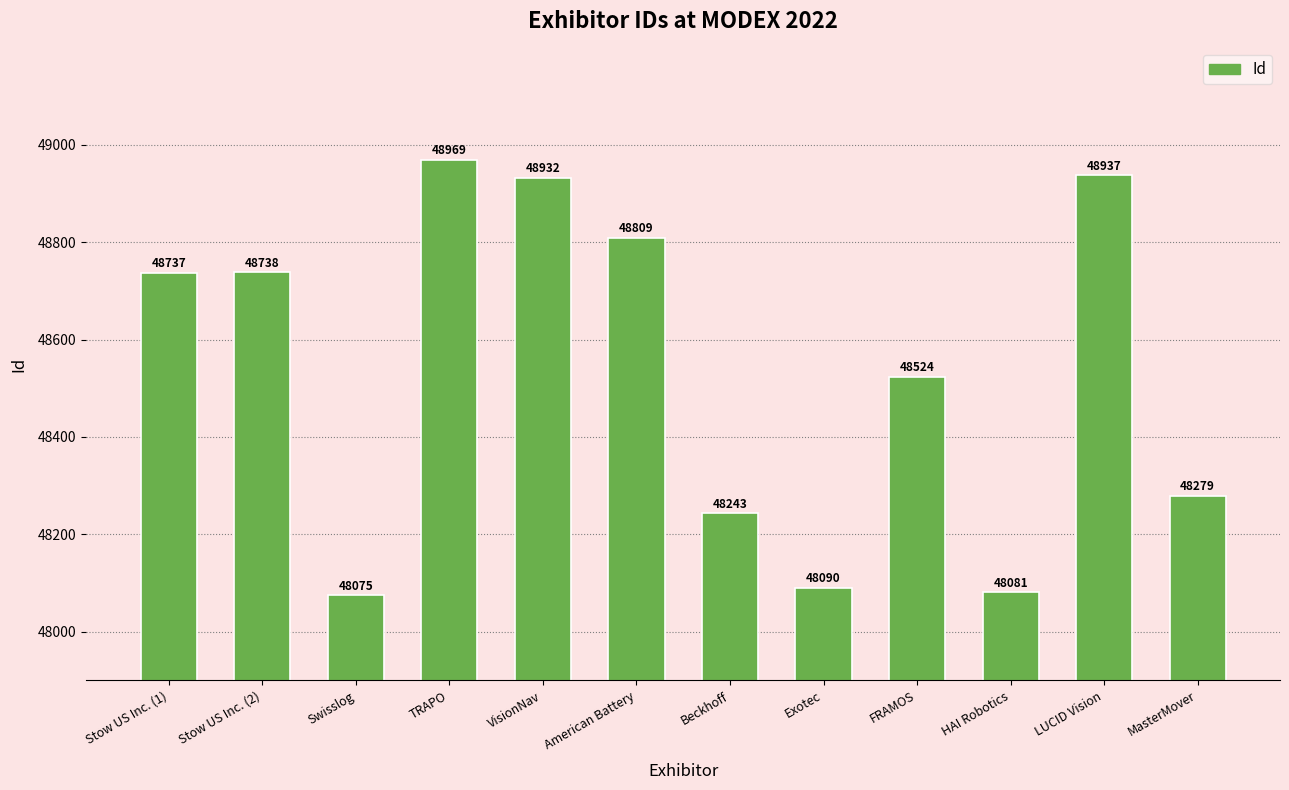

What is the value of the 8th bar from the left?

48090